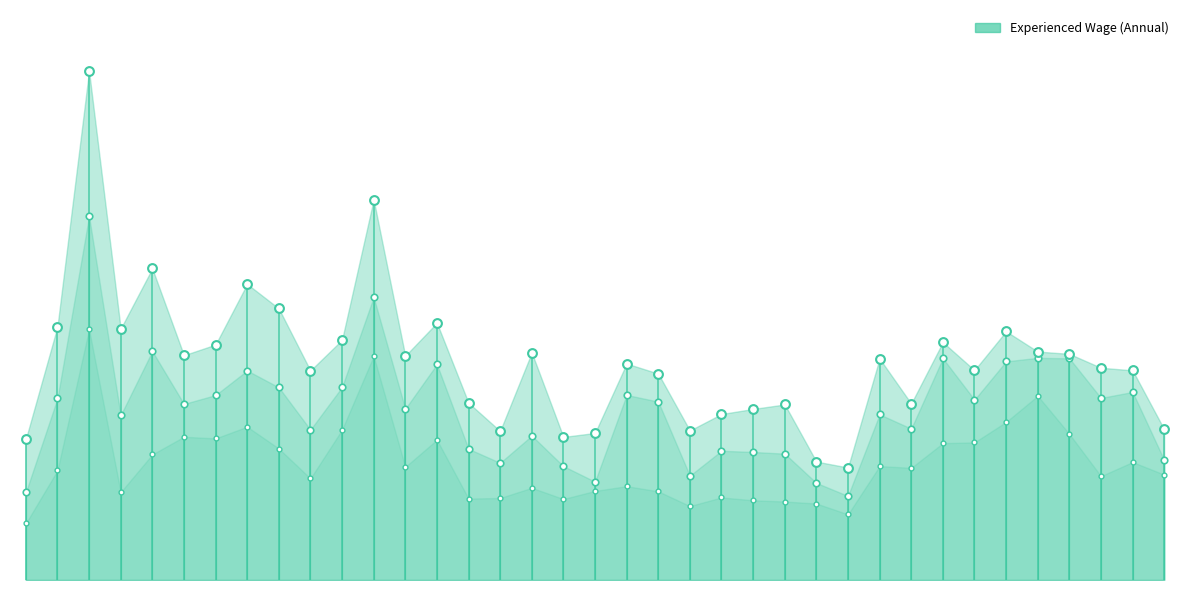

Which series contains the highest Y value?

Experienced Wage (Annual)